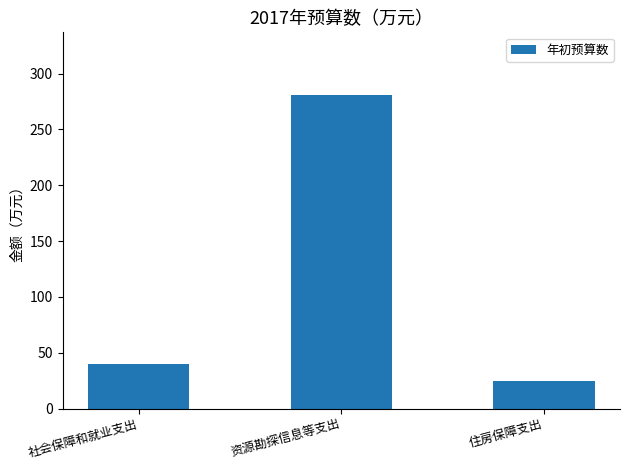

Rank the categories by value from lowest to highest.

住房保障支出, 社会保障和就业支出, 资源勘探信息等支出